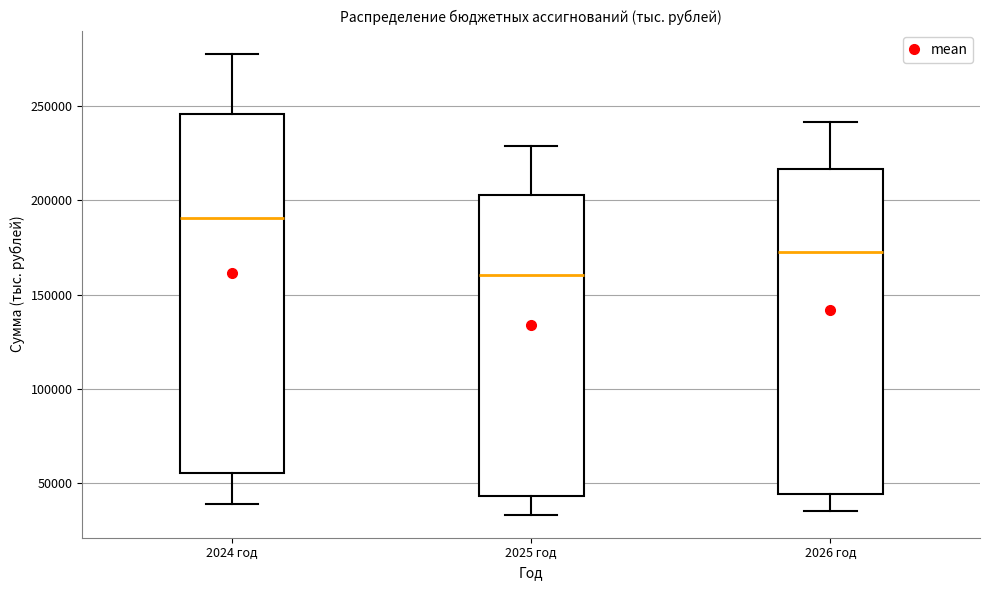

Comparing the boxes themselves (not the whiskers), which one is the tallest?

2024 год